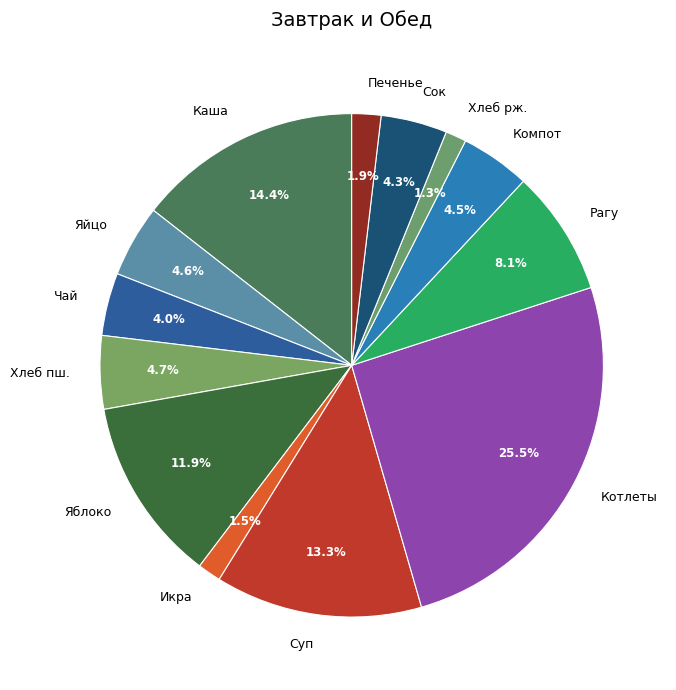

Is there any slice that represents more than half of the pie?

No